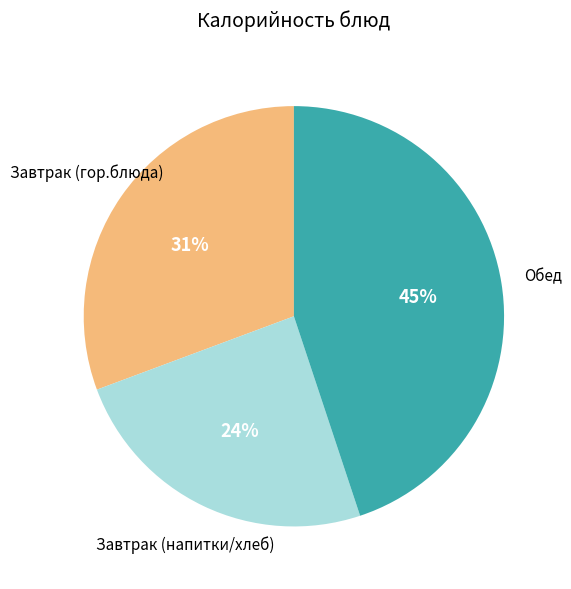

Does any single category account for the majority?

No